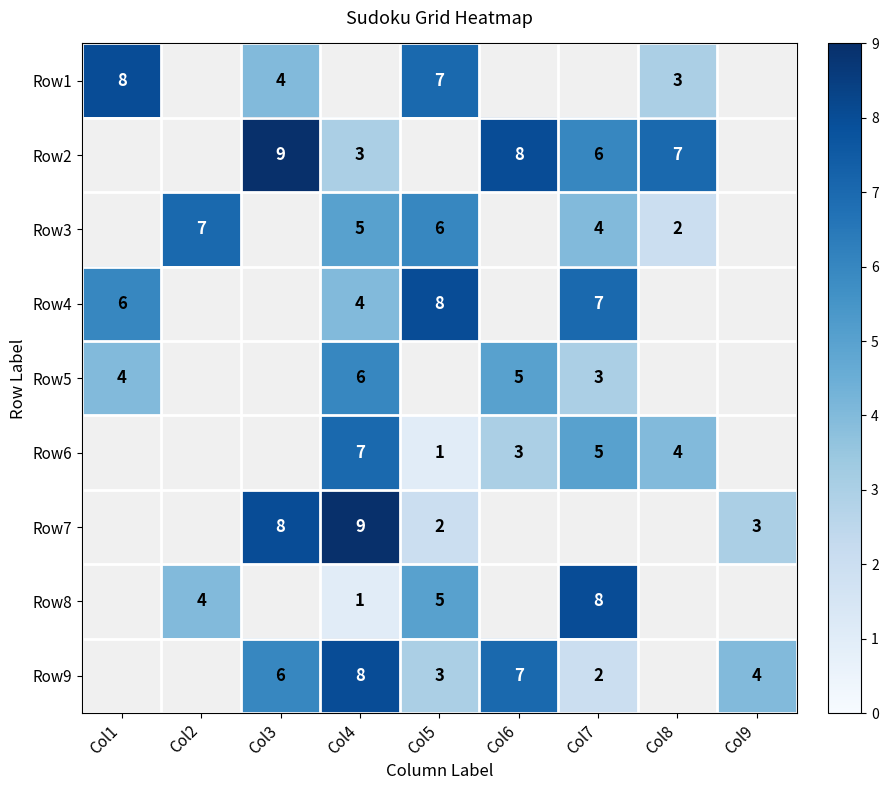

Which has a higher value, Col4 or Col2?

Col2